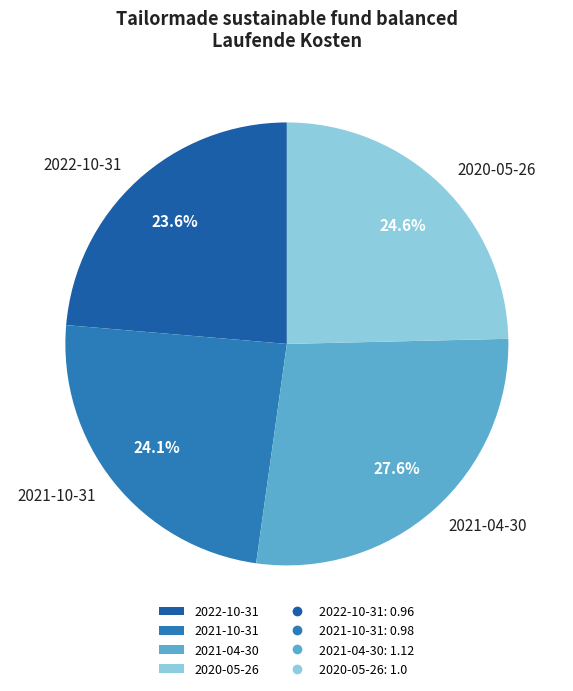

What percentage is NOT represented by 2021-10-31?

75.9%